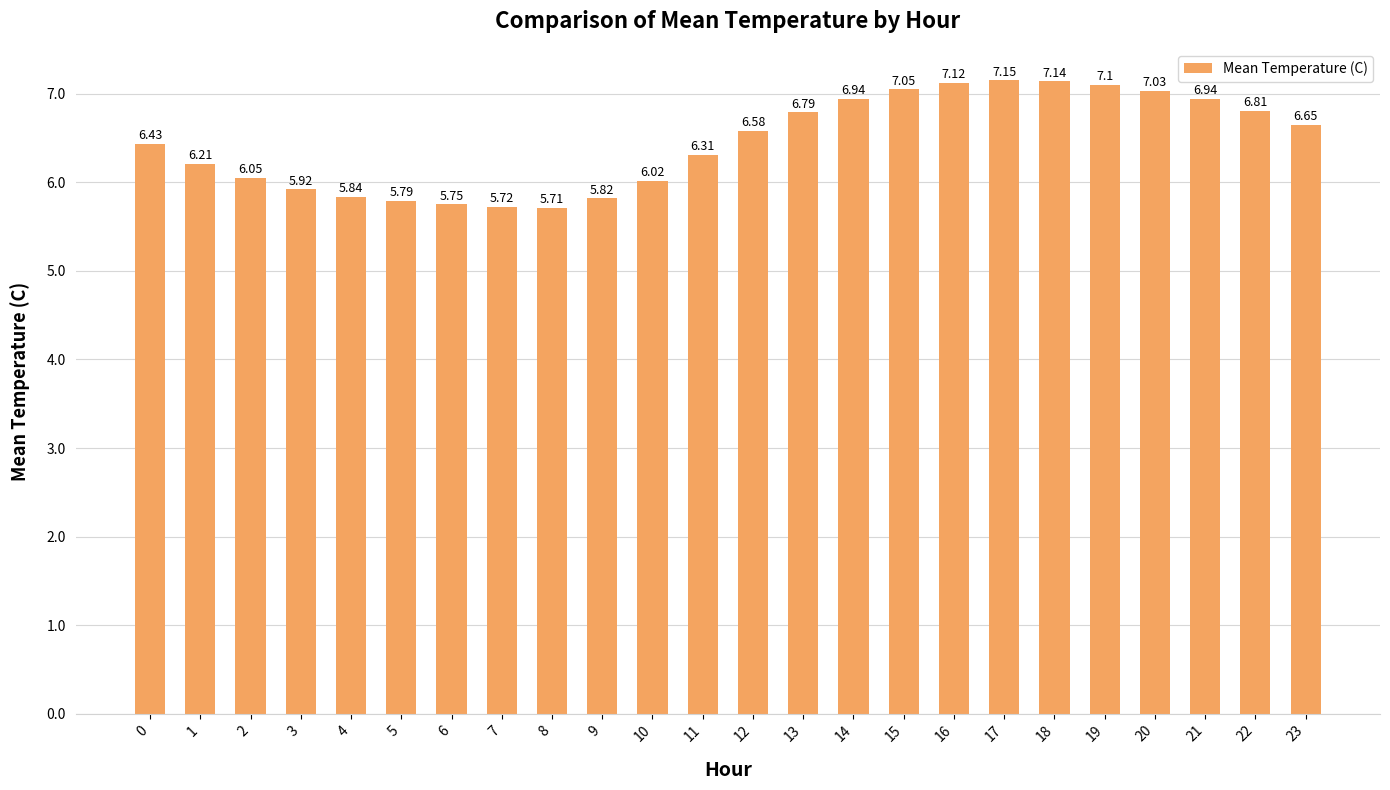

What is the change in value from 15 to 16?

+0.1